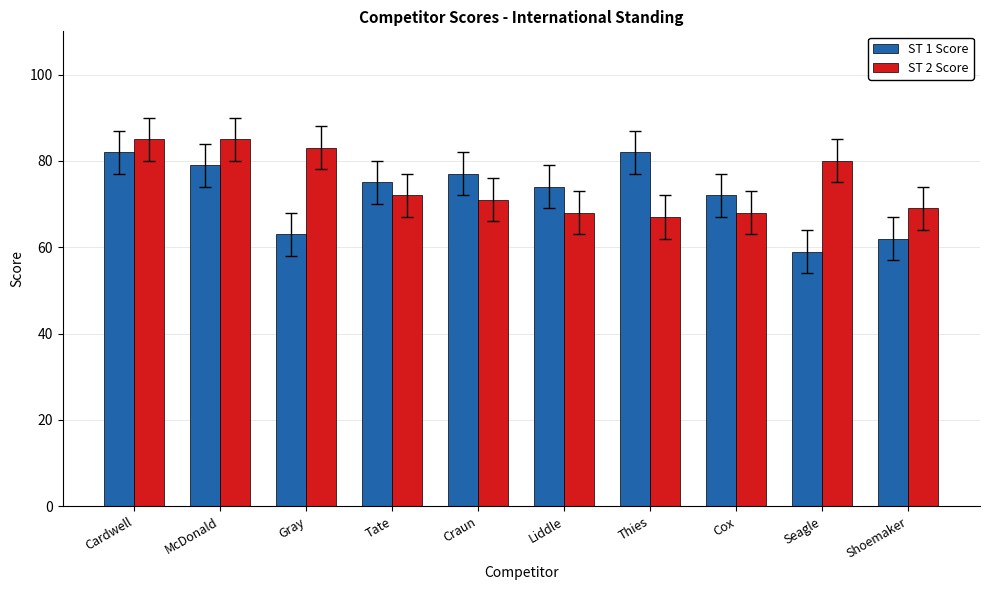

What is the approximate value of ST 2 Score at Gray?

83